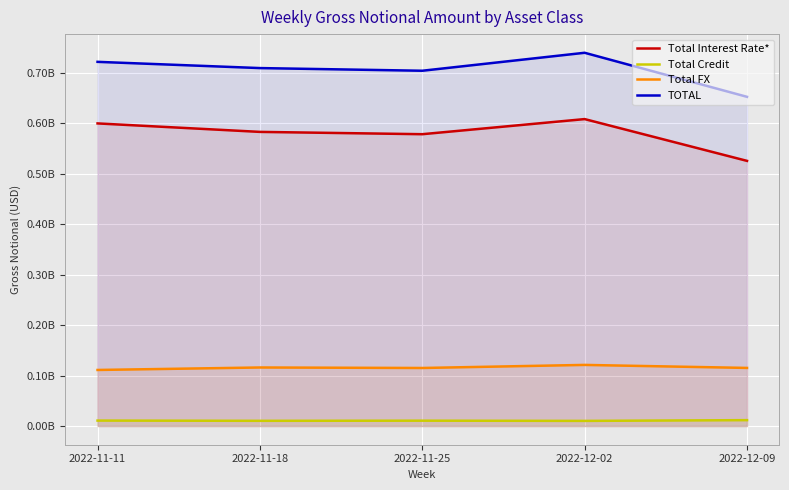

At 2022-11-11, list the series in order from largest to smallest.

TOTAL, Total Interest Rate*, Total FX, Total Credit